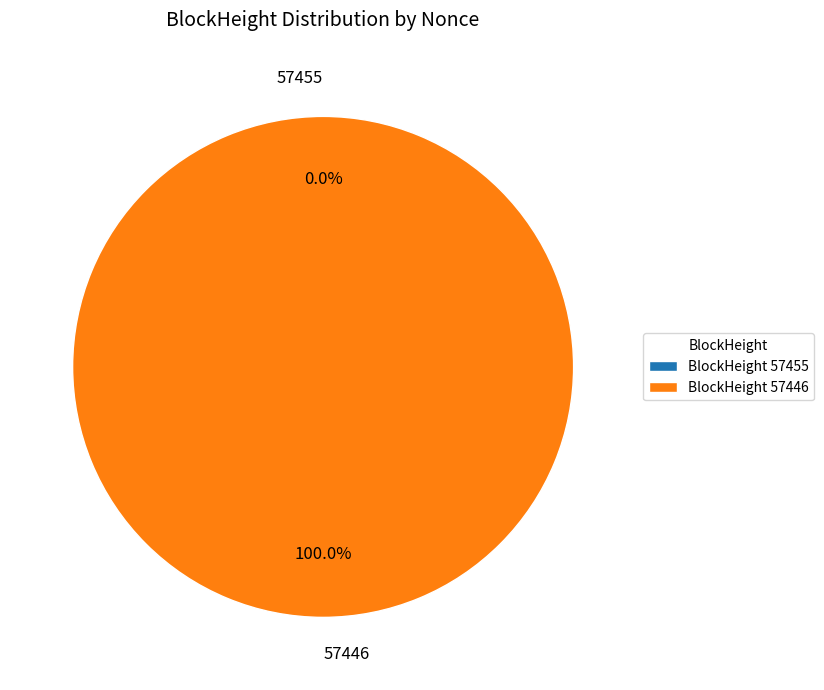

Rank the categories by value from lowest to highest.

57455, 57446